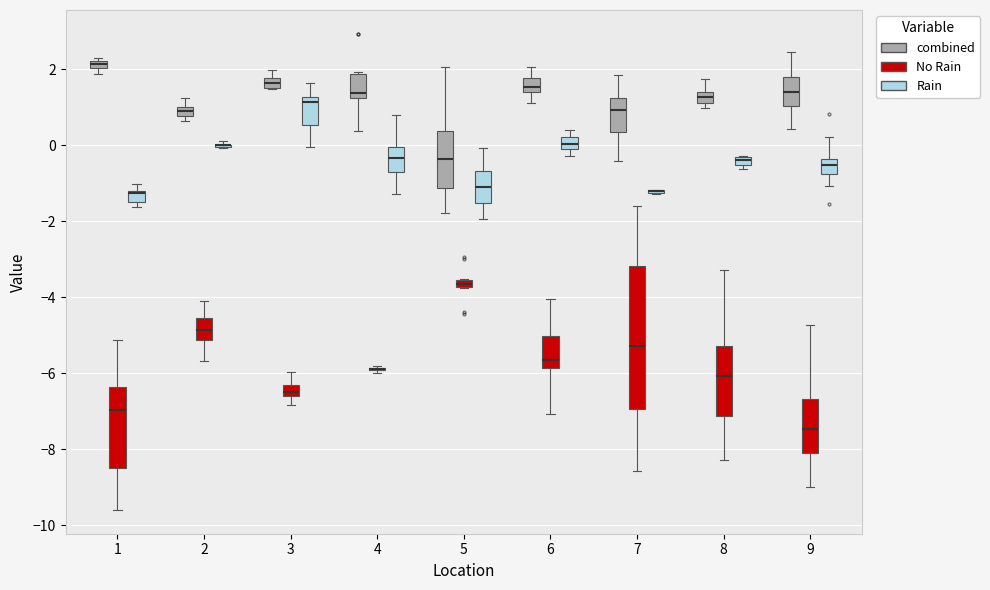

Comparing the boxes themselves (not the whiskers), which one is the tallest?

7 (No Rain)